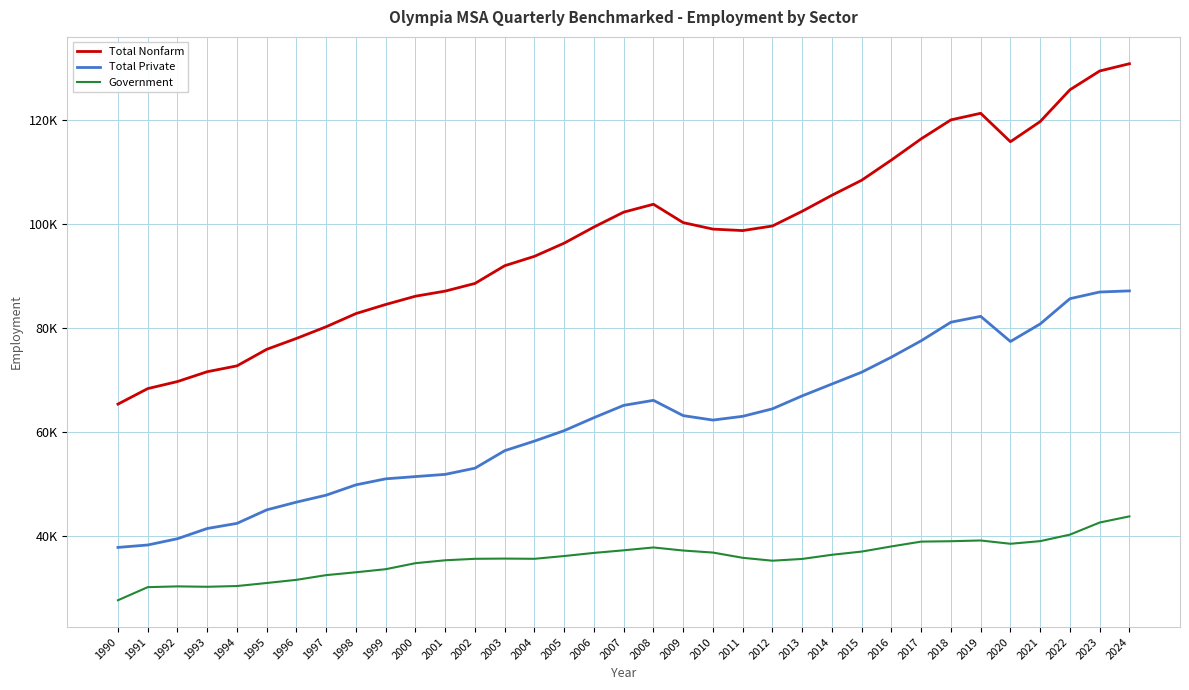

What is the average value of the Government series?

35616.7